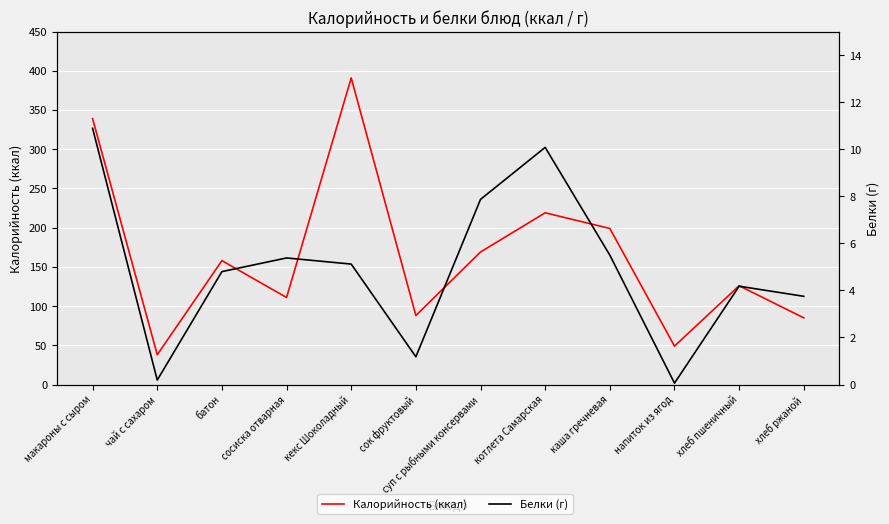

Reading left to right, extract all data points from this chart.

Калорийность (ккал): 339.0	38.0	158.0	111.0	391.0	88.0	169.0	219.0	199.0	49.0	126.0	85.0
Белки (г): 10.9	0.2	4.8	5.4	5.1	1.2	7.9	10.1	5.5	0.1	4.2	3.8